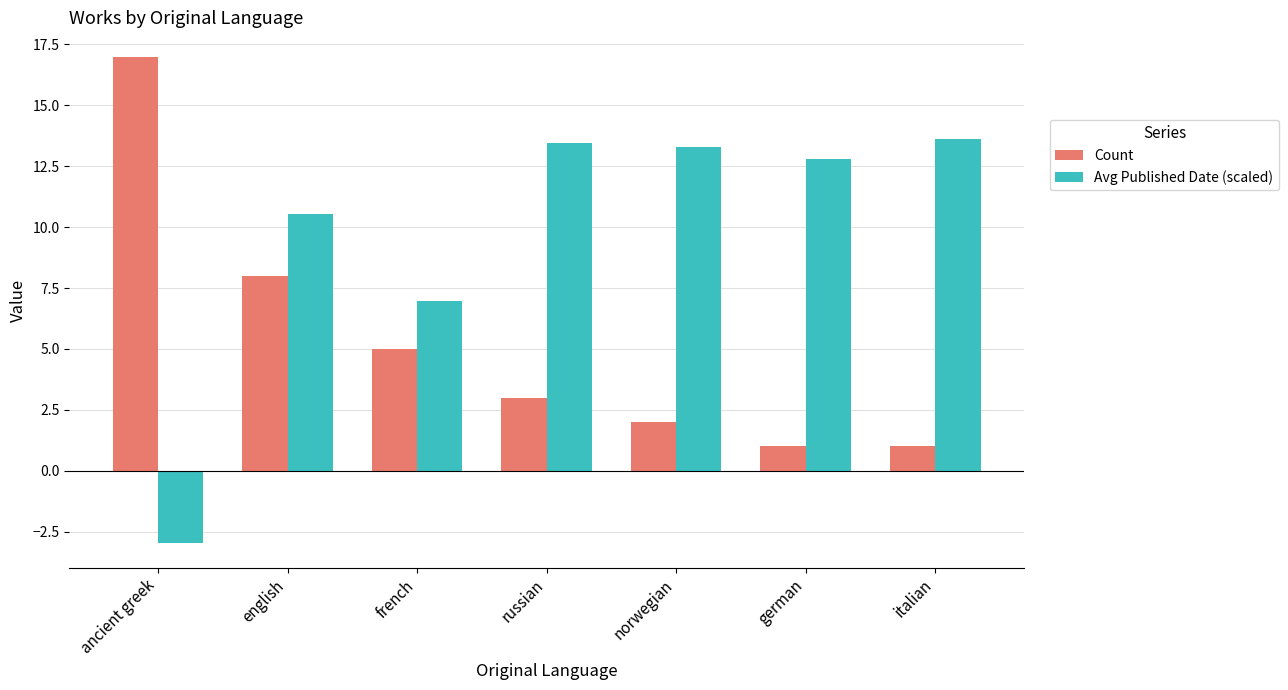

Reading right to left, what are all the values shown in this chart?

Count: italian=1.0	german=1.0	norwegian=2.0	russian=3.0	french=5.0	english=8.0	ancient greek=17.0
Avg Published Date (scaled): italian=13.6	german=12.8	norwegian=13.3	russian=13.5	french=7.0	english=10.6	ancient greek=-3.0